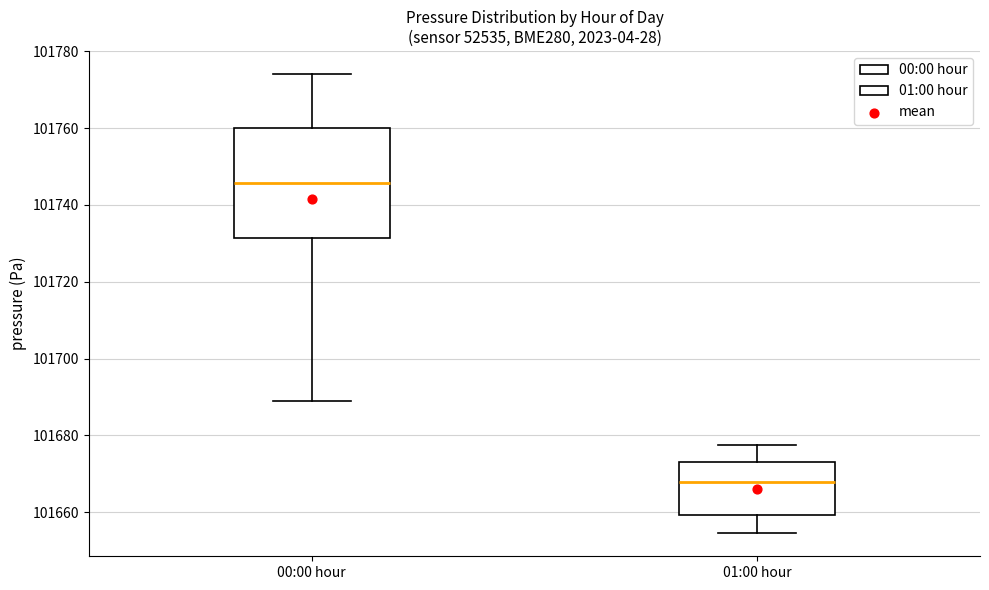

Reading left to right, read every box against the y-axis: the position of its median line, the range the box covers, and the ends of its whiskers. The values are not printed on the chart, so give them approximately, as read against the axis.

00:00 hour: median 101746, box 101732 to 101760, whiskers 101690 to 101774
01:00 hour: median 101668, box 101660 to 101674, whiskers 101654 to 101678